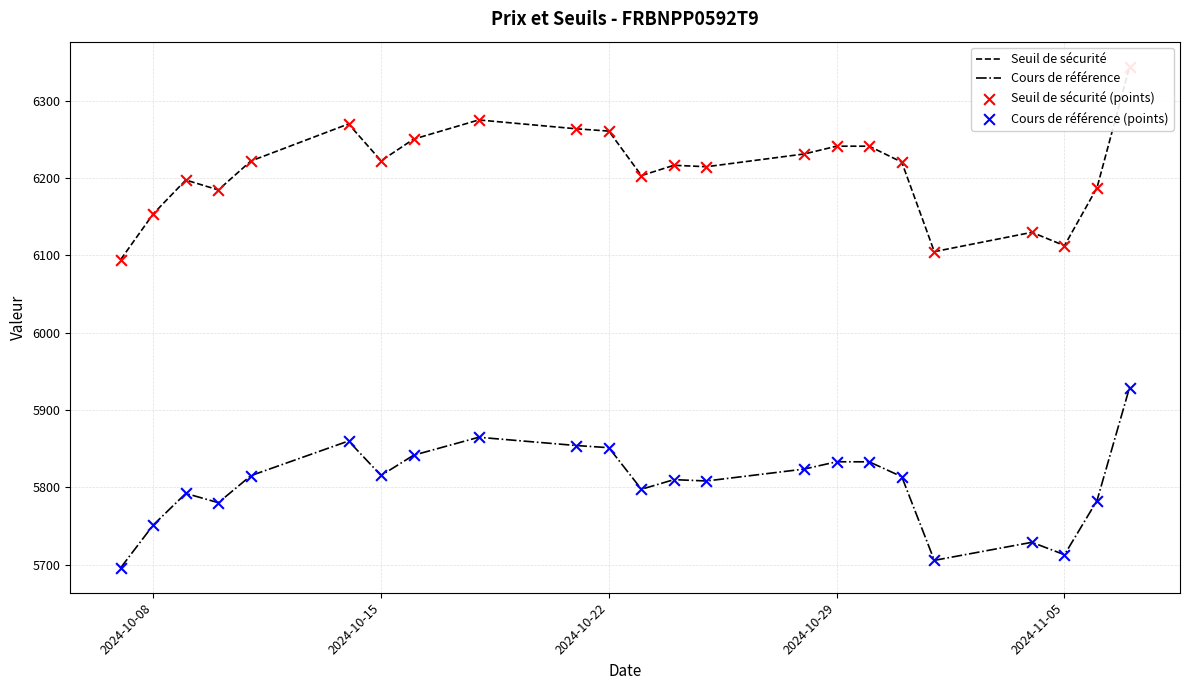

What is the highest value of the Cours de référence series?

5929.0